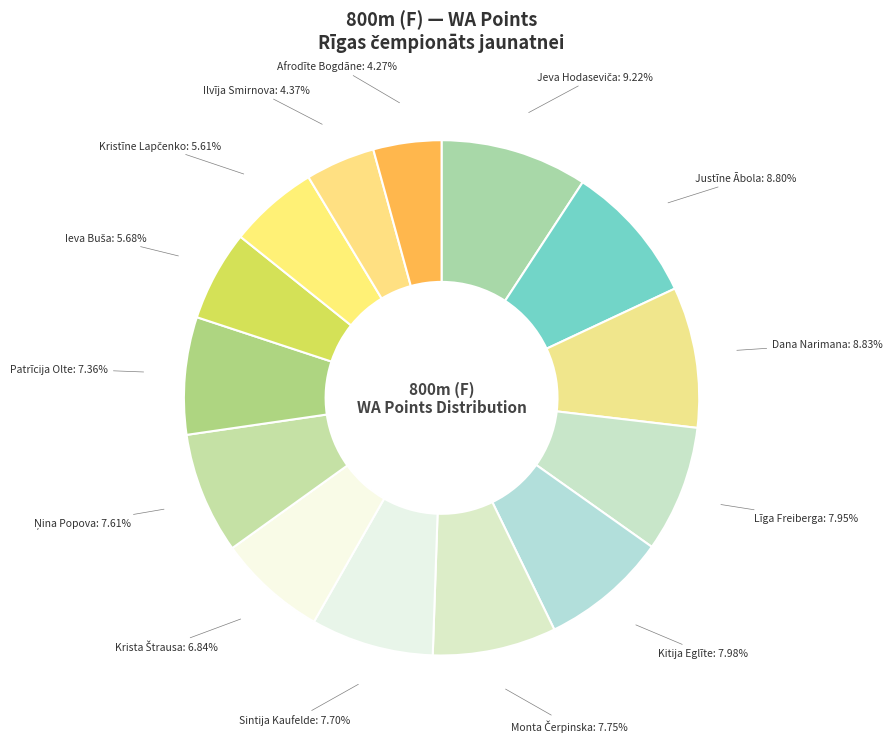

Which has a higher value, Patrīcija Olte or Justīne Ābola?

Justīne Ābola